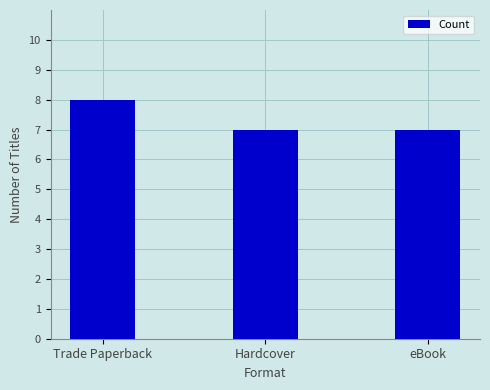

What value does the data have at eBook?

7